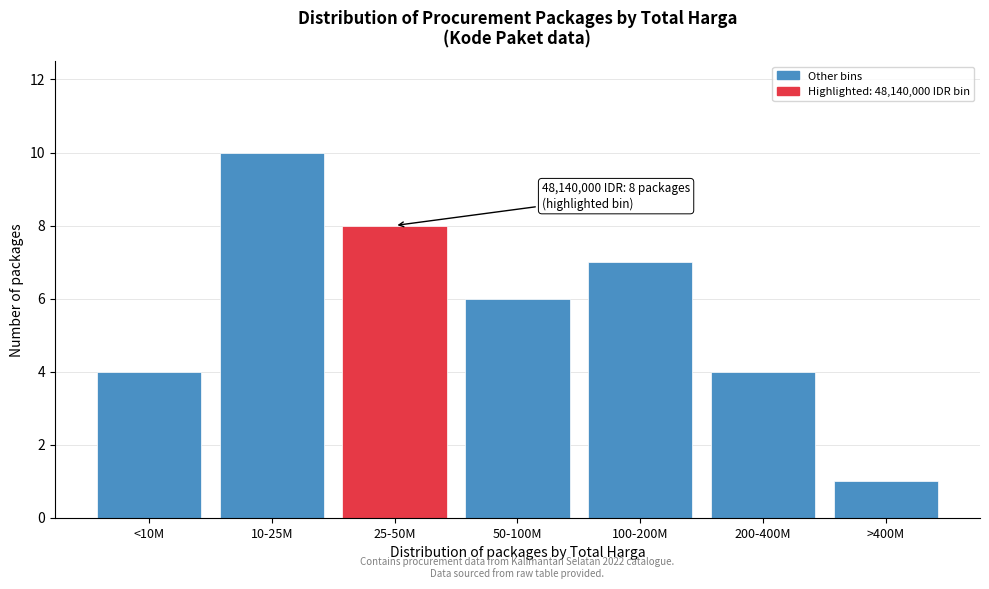

Reading left to right, list all the values displayed in this chart.

<10M=4	10-25M=10	25-50M=8	50-100M=6	100-200M=7	200-400M=4	>400M=1